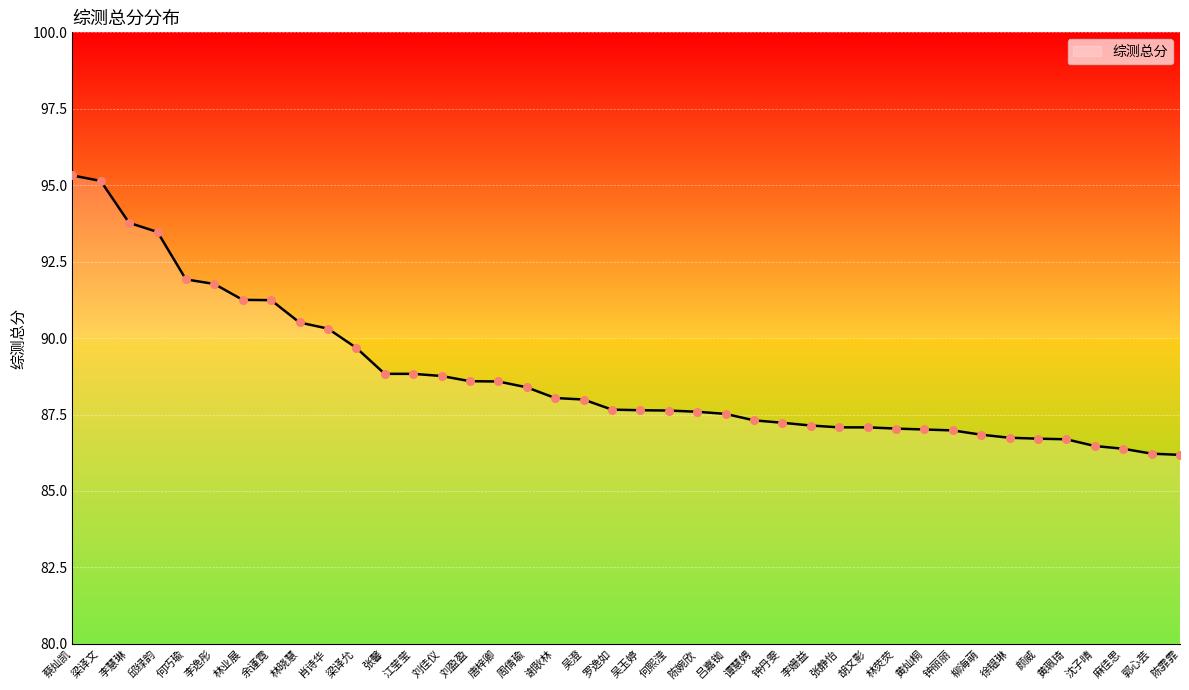

Approximately how many times larger is the value at 谢耿林 compared to 蔡灿凯?

0.9